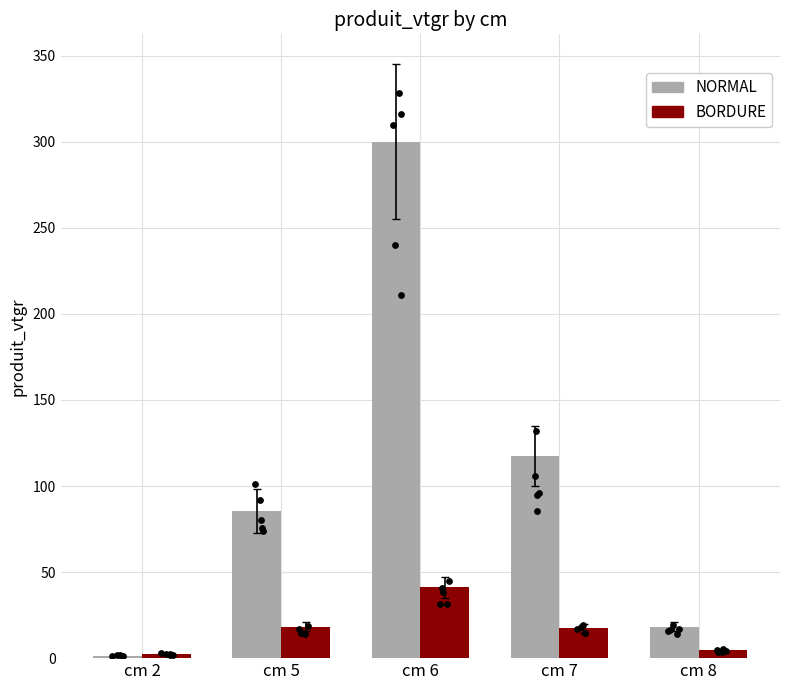

Which series reaches the minimum Y coordinate?

NORMAL